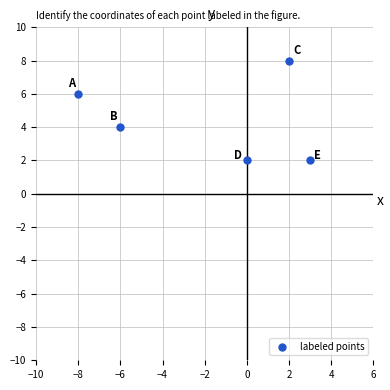

What is the range of X values (max minus min)?

11